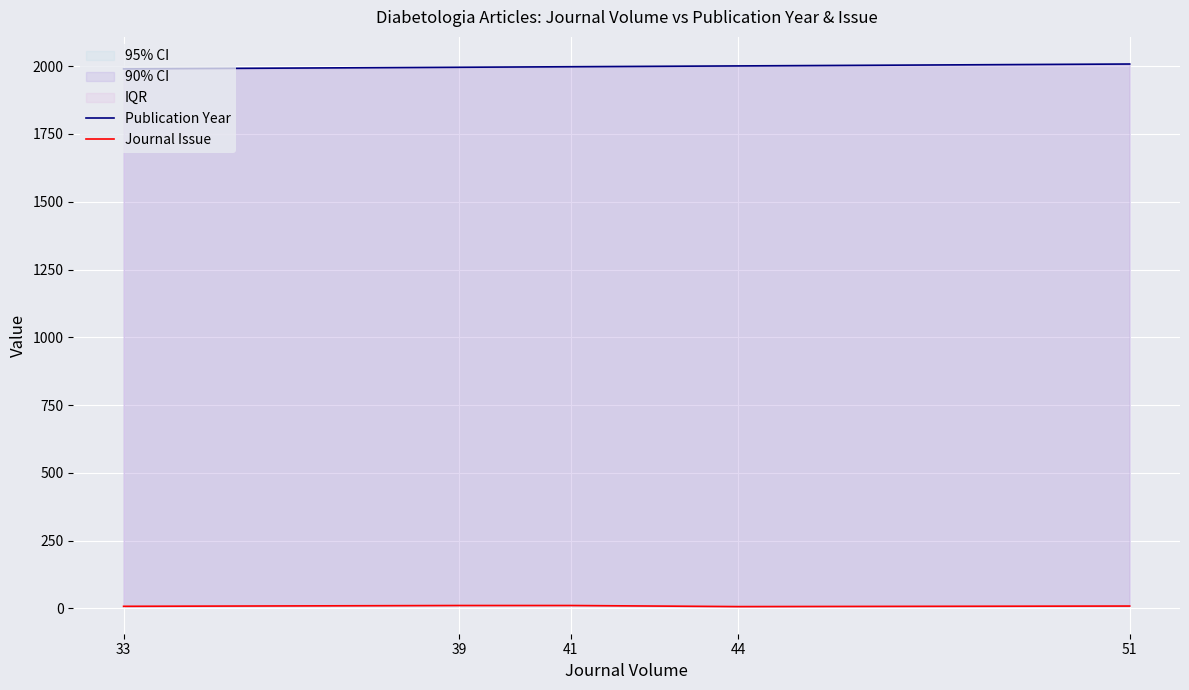

What is the difference between the second highest and second lowest values in the Publication Year series?

5